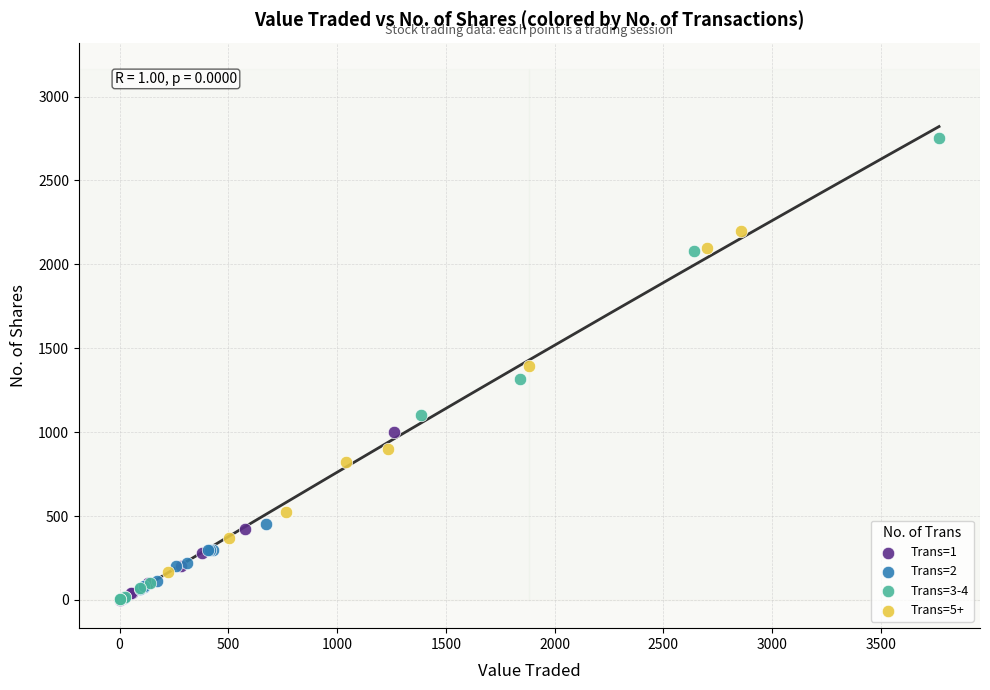

Which series contains the highest Y value?

Trans=3-4